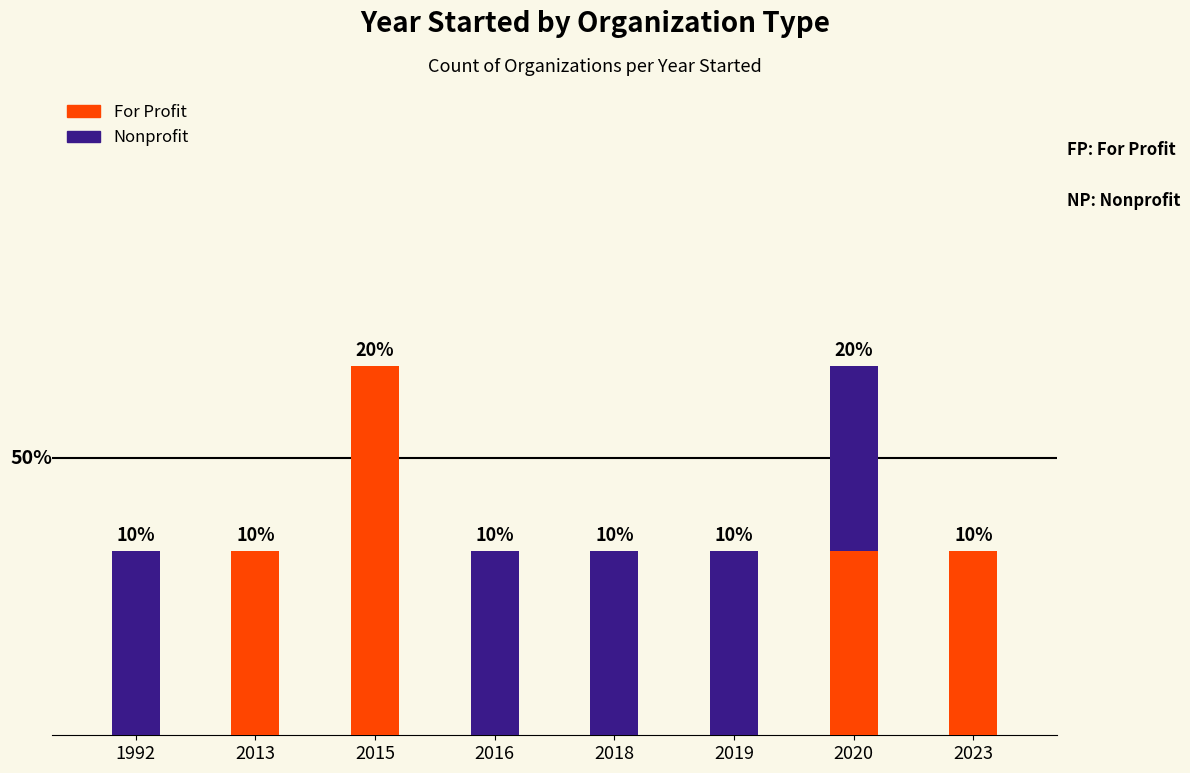

List the series in order of their peak value, lowest first.

Nonprofit, For Profit